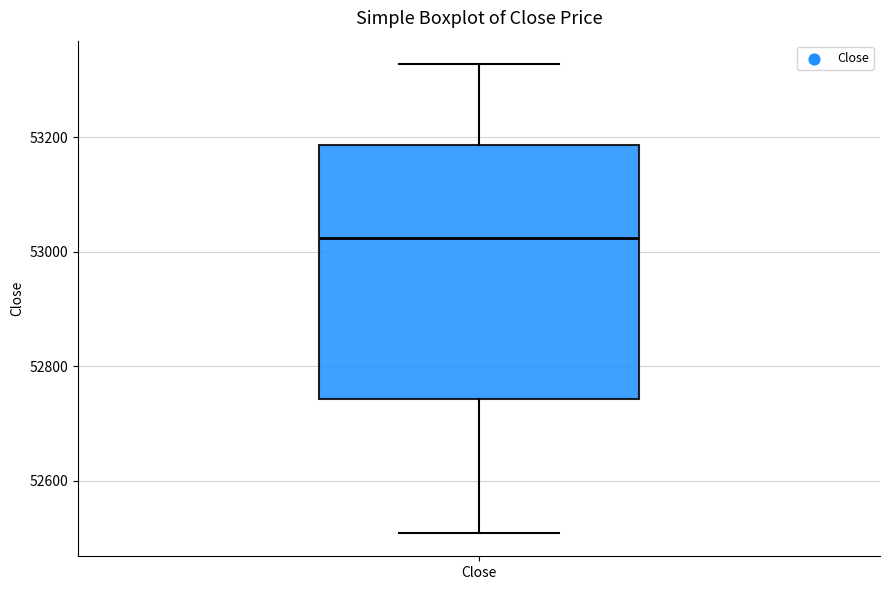

Read this box plot against the y-axis: the position of the median line, the range covered by the box, and the ends of both whiskers. The values are not printed on the chart, so give them approximately, as read against the axis.

median 53020, box 52740 to 53180, whiskers 52500 to 53320